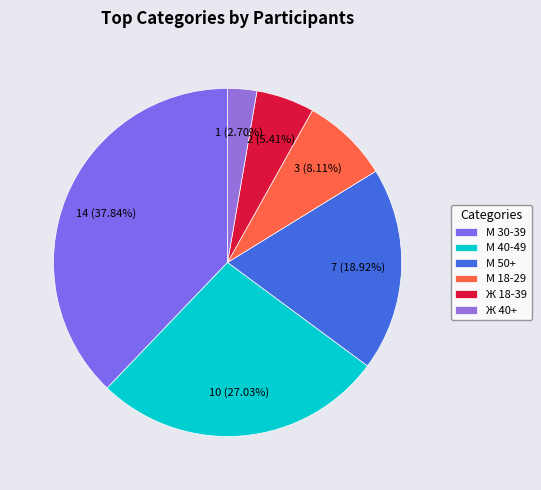

Is there a majority slice in this chart?

No